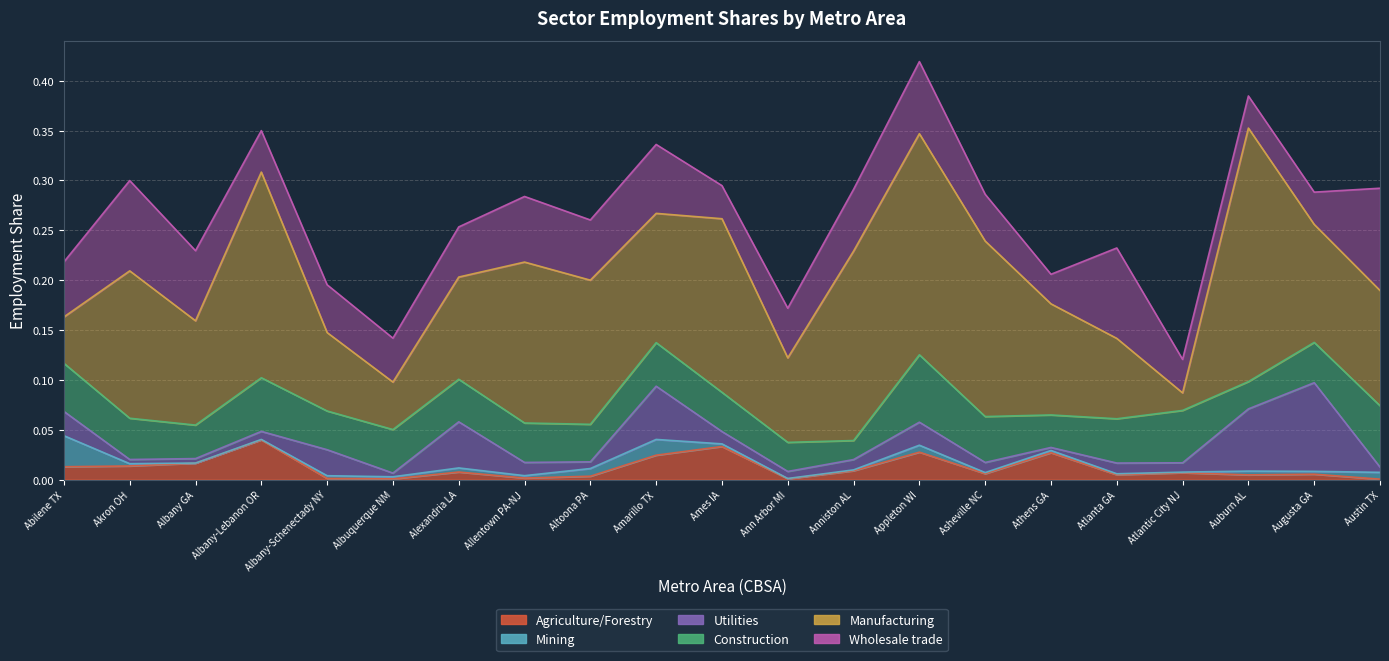

What is the sum of the Manufacturing values at Abilene TX and Allentown PA-NJ?

0.2